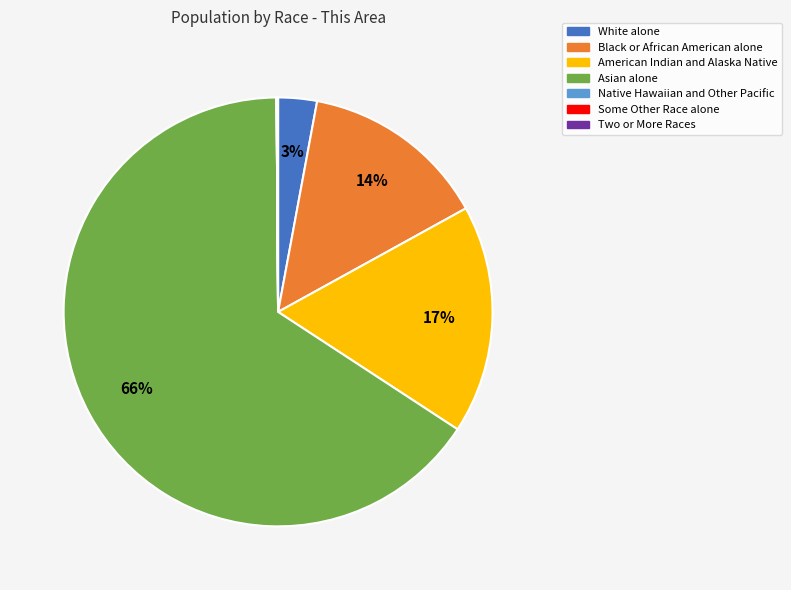

To the nearest percent, what percentage of the pie is White alone?

3%